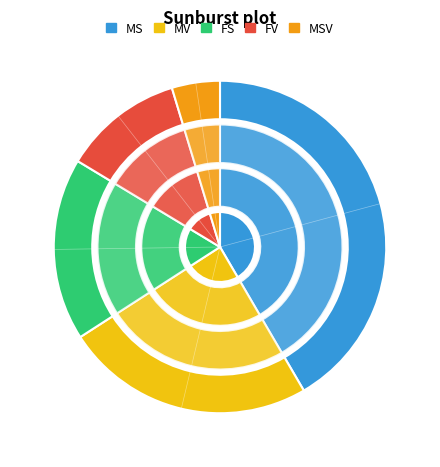

Does FS represent more than half of the total?

No